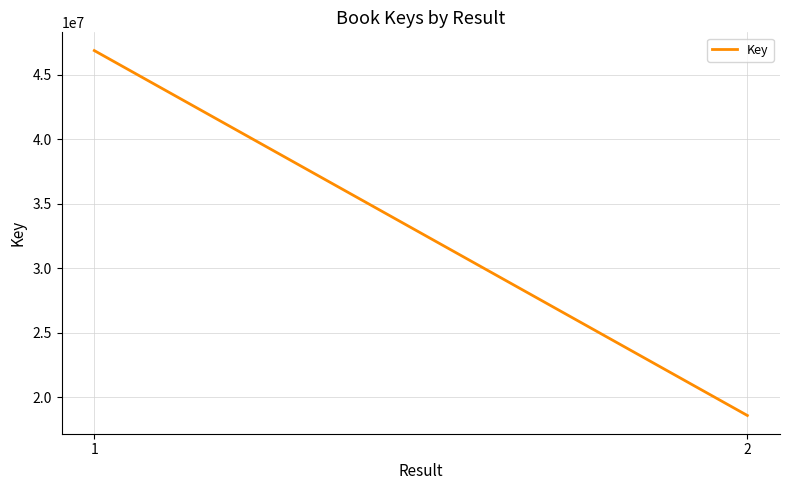

Reading left to right, transcribe all the data shown in this chart.

1=46874865	2=18595831